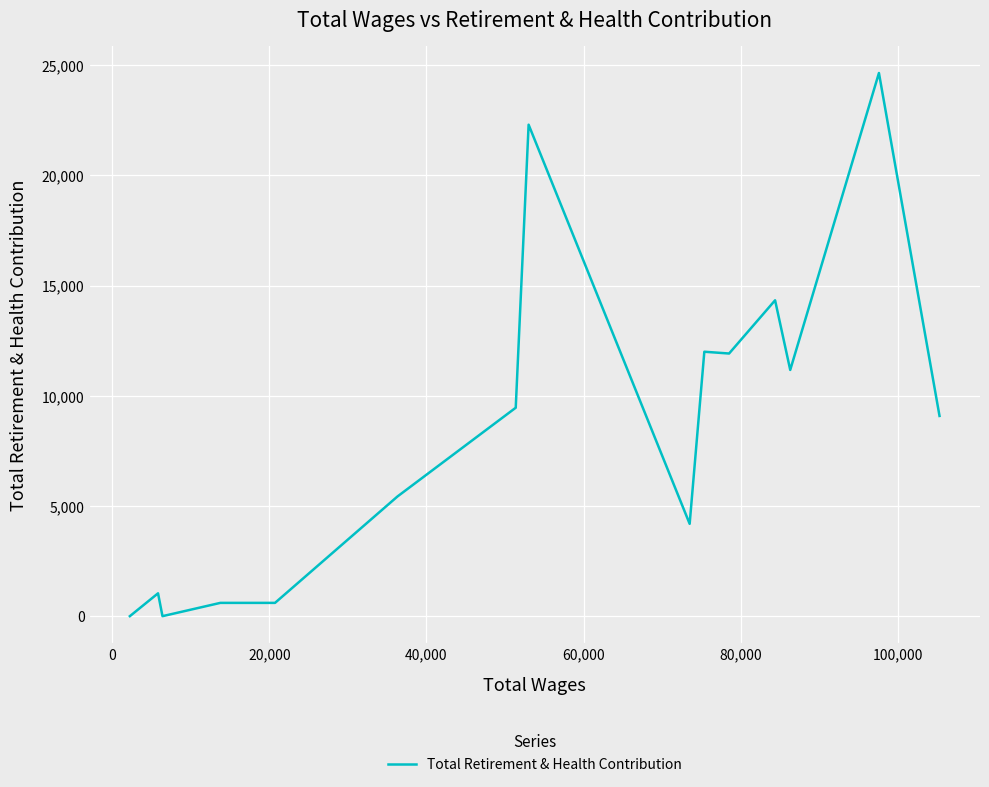

What is the average value?

8451